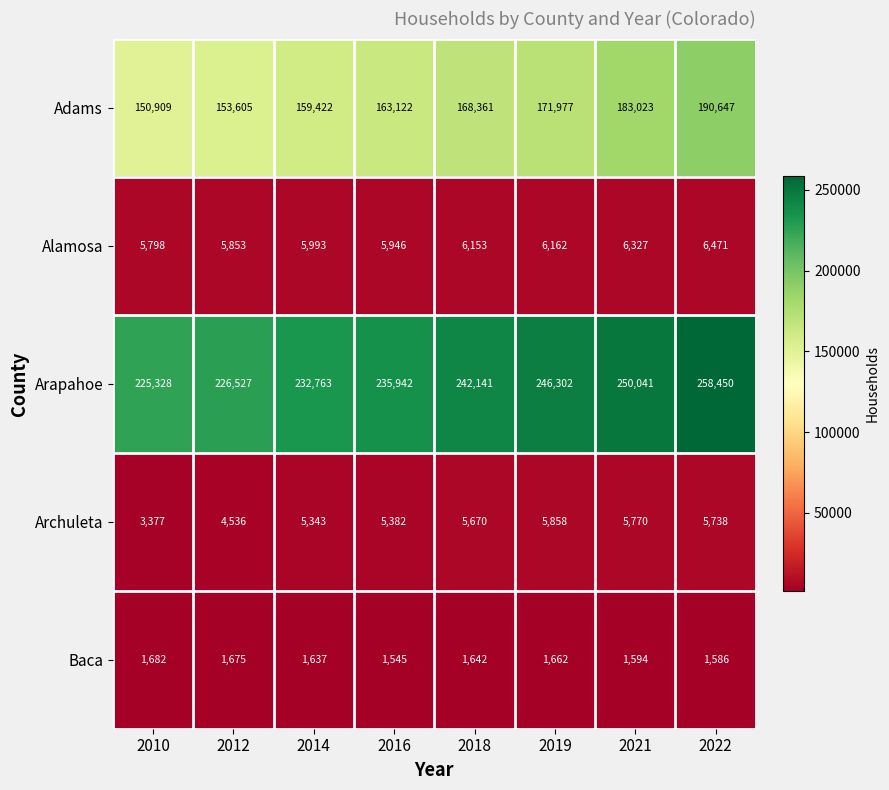

The value of Alamosa at 2014 is 5993. True or false?

True